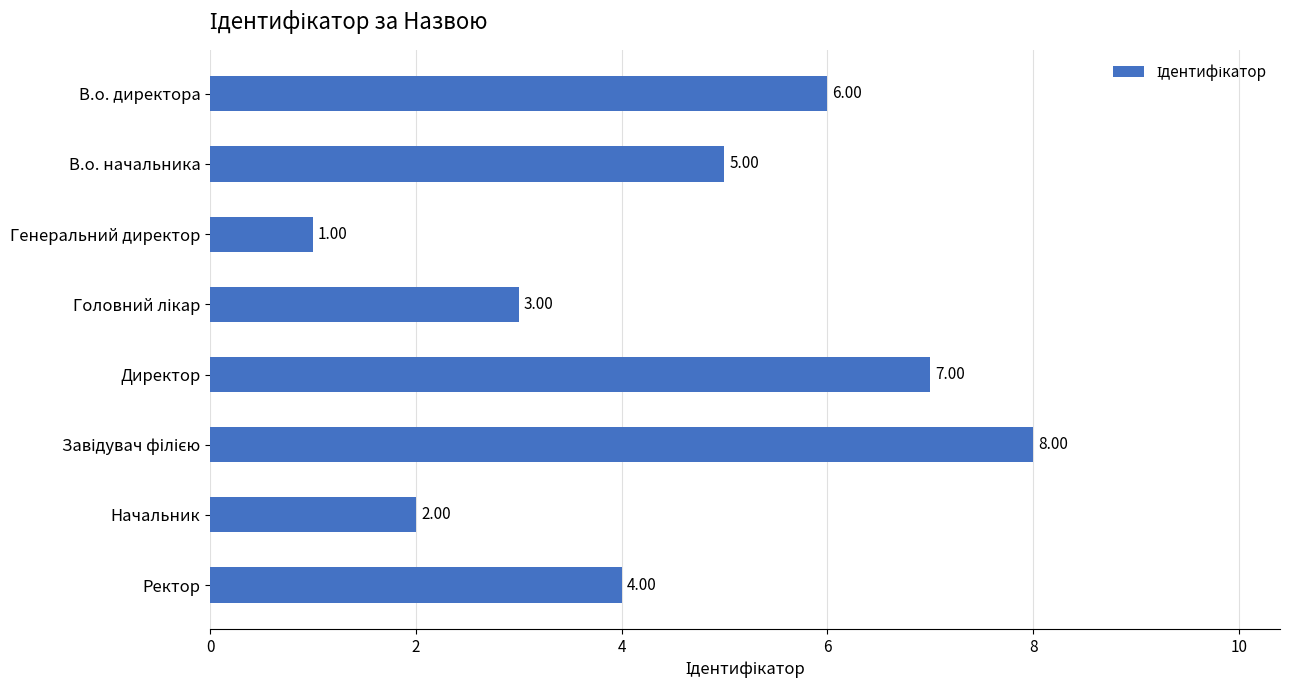

Does the chart contain any negative values?

No